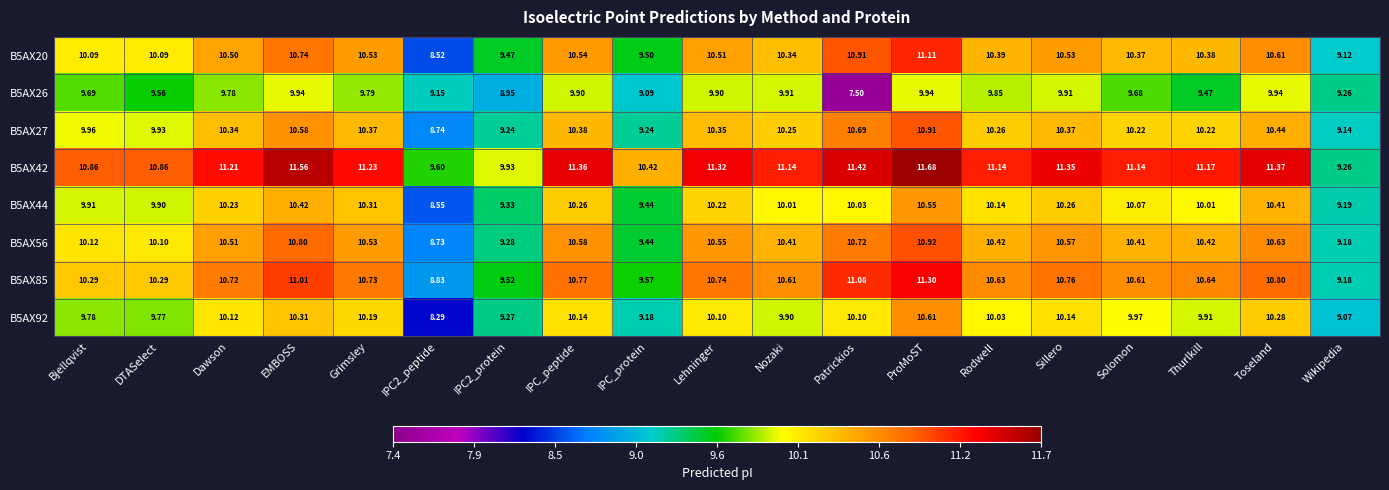

What is the difference between the highest and lowest values at Rodwell?

1.3